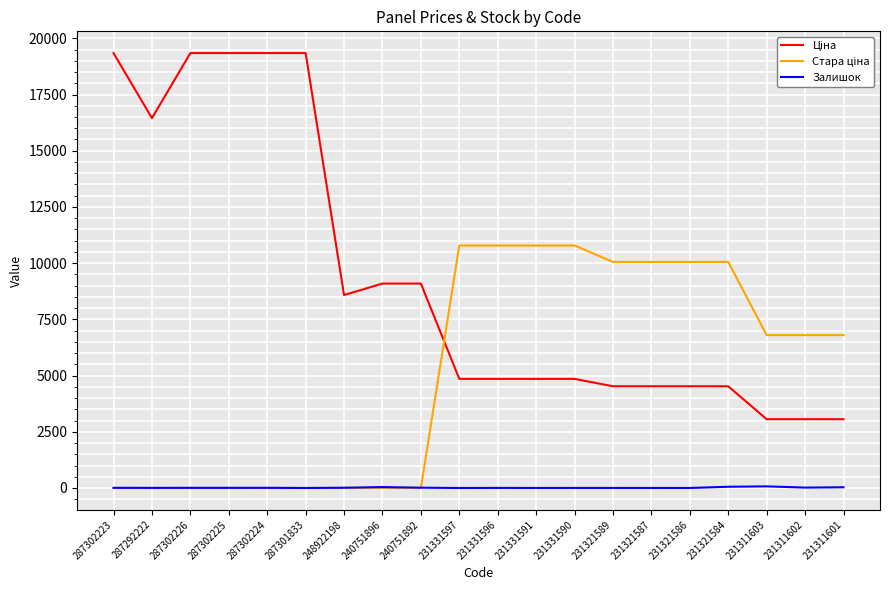

The Залишок series shows 72.0 at 231311603. True or false?

True